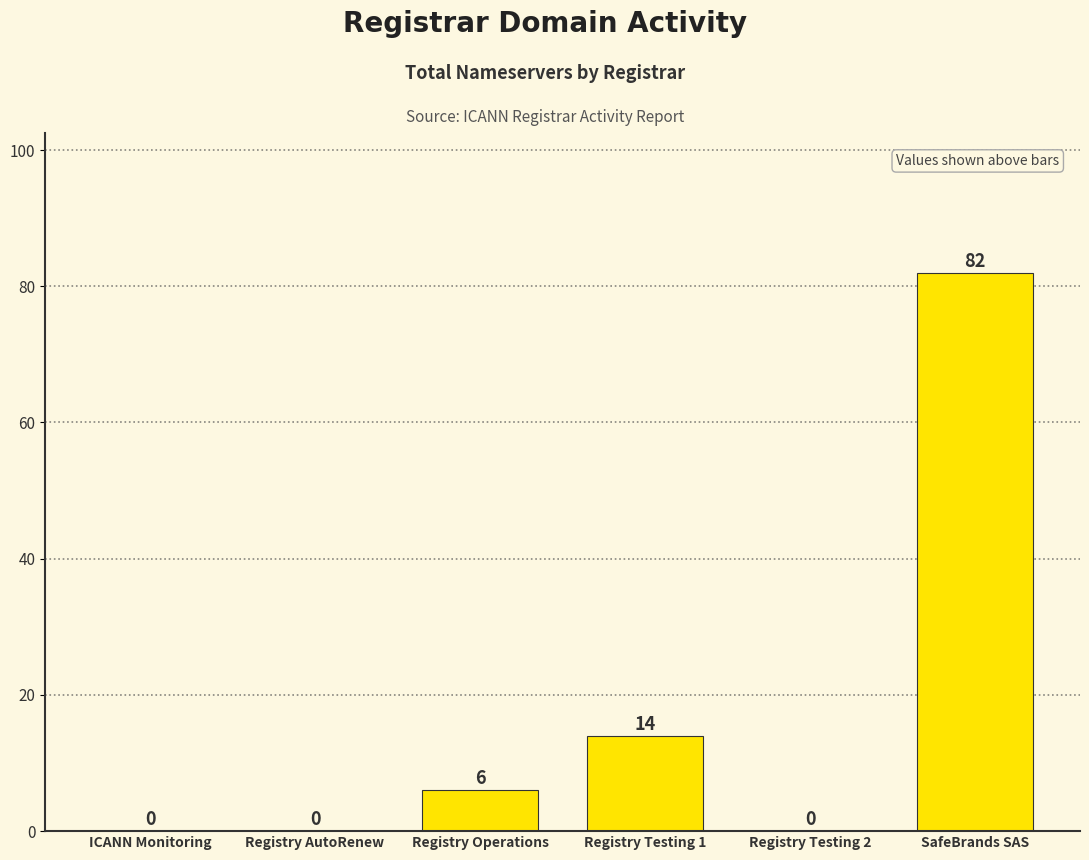

The chart shows a value of 14 at Registry Testing 1. True or false?

True